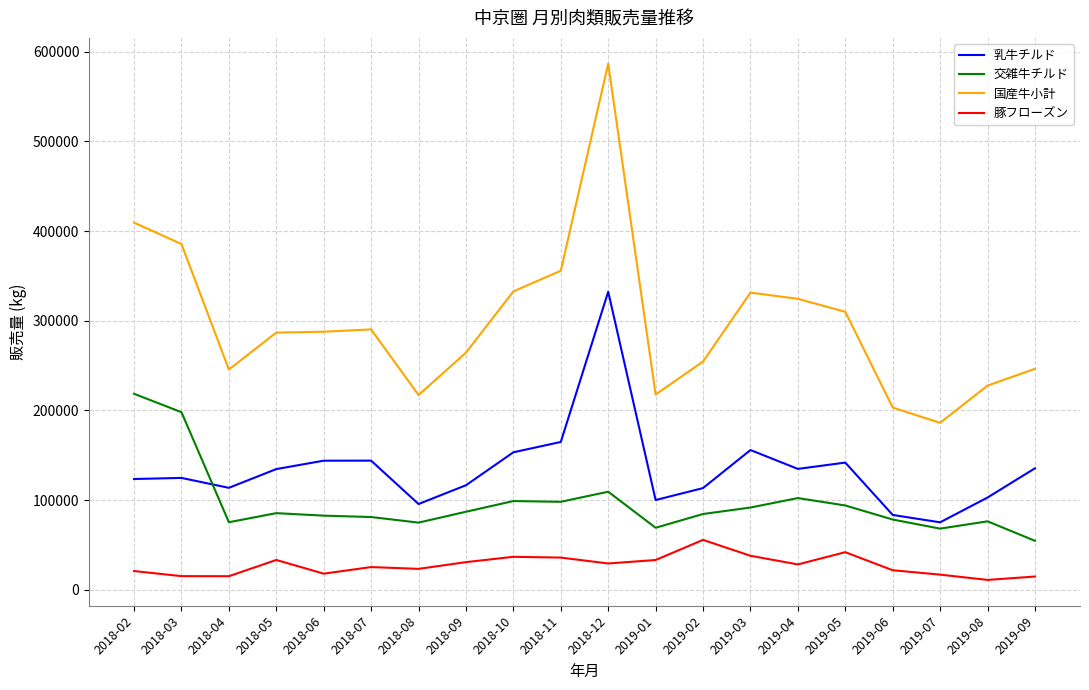

At which category is the sum across all series the highest?

2018-12